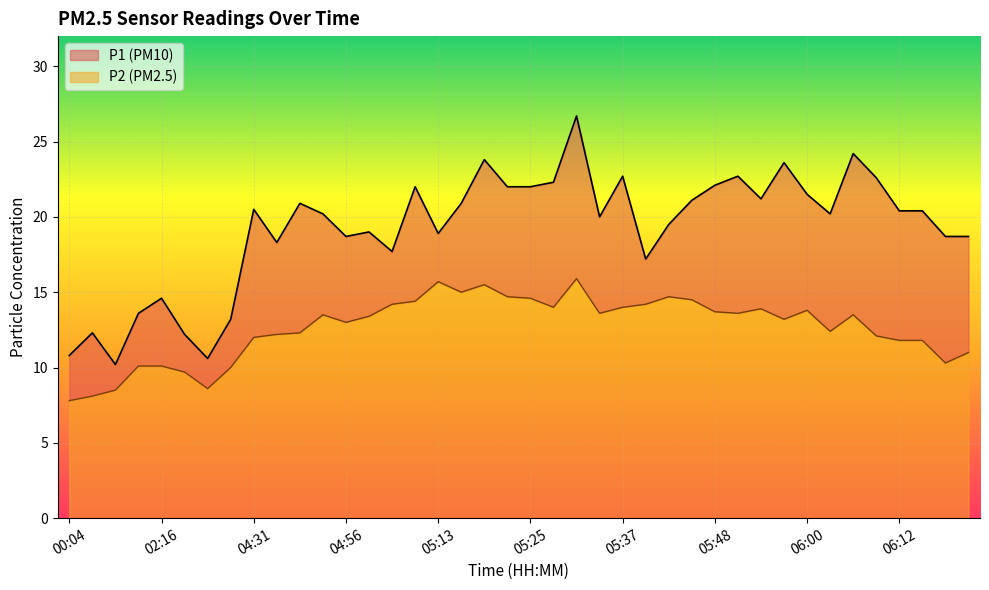

True or false: P1 has a value of 10.8 at 00:04.

True